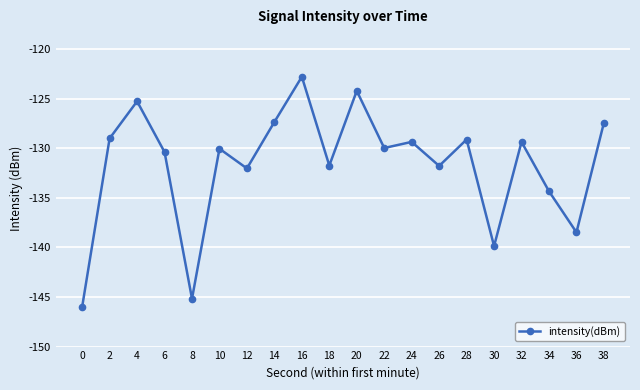

True or false: there are more than 0 points higher than both neighbors.

True